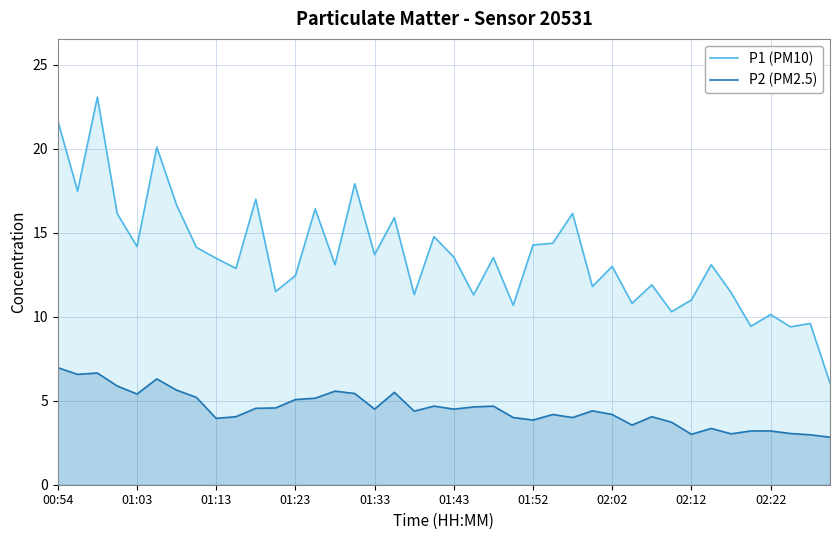

What is the difference between the second highest and minimum values in the P2 (PM2.5) series?

3.8